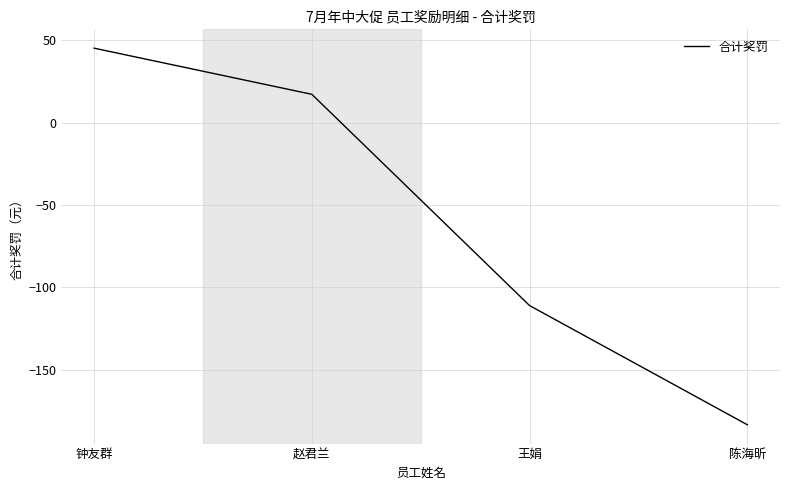

The value at 王娟 is -196.0. True or false?

False